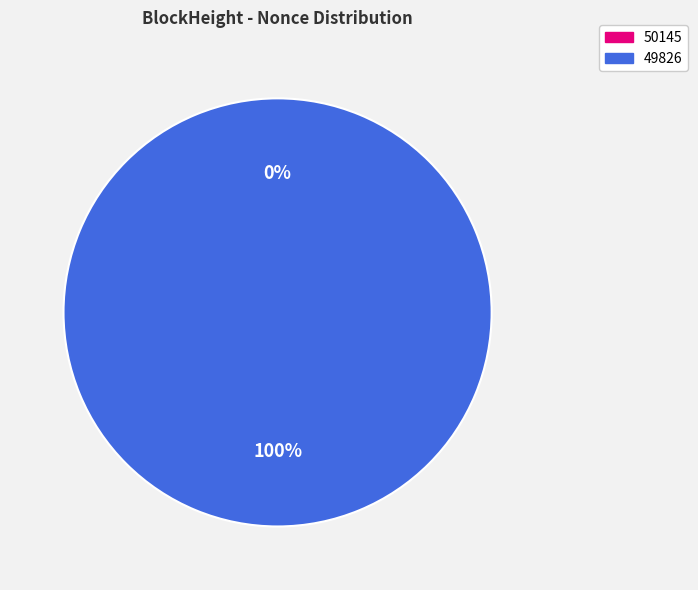

Is it true that 50145 is 0% of the pie?

True